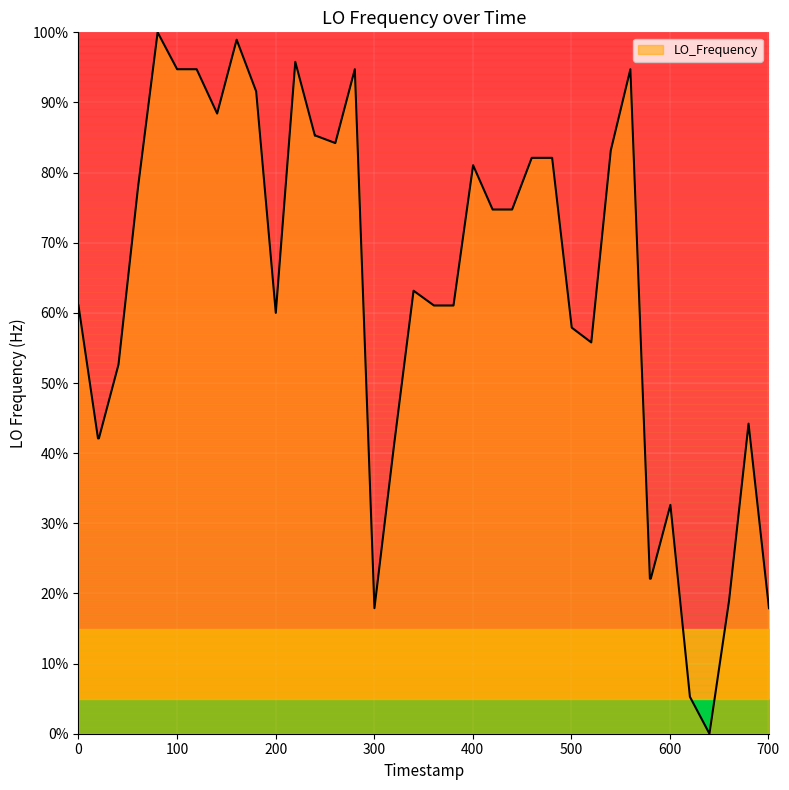

What is the maximum value shown in the chart?

100.0